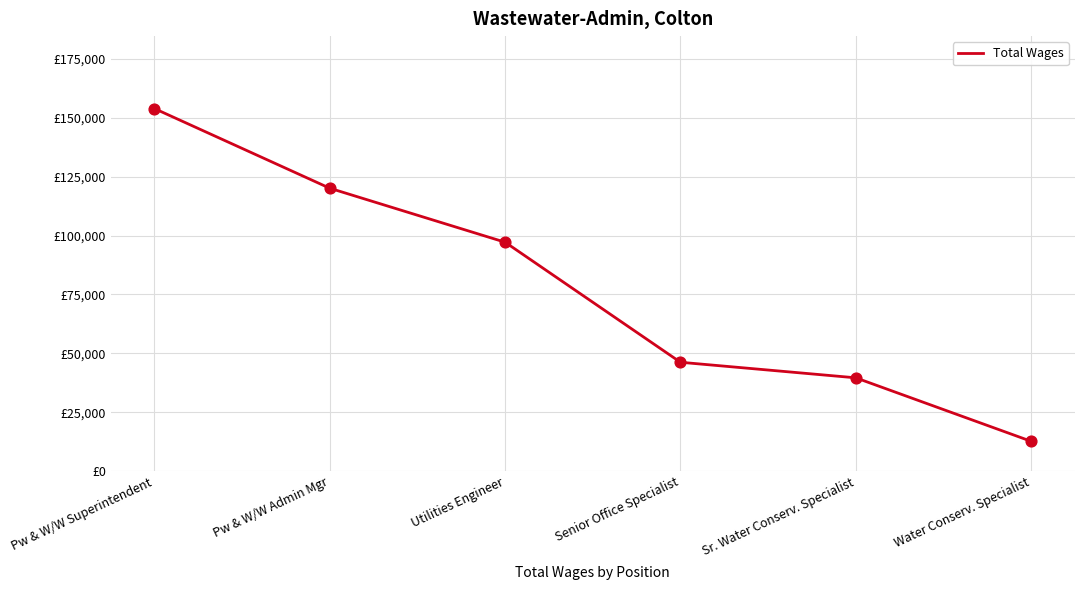

What is the change in value from Senior Office Specialist to Sr. Water Conserv. Specialist?

-6604